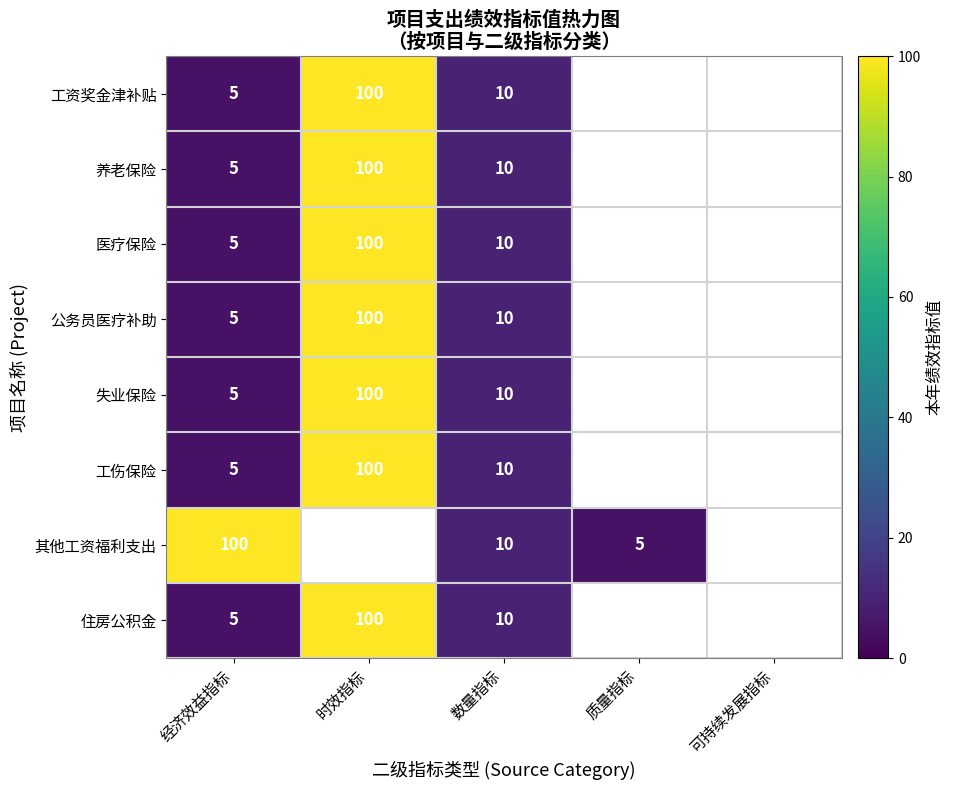

What is the difference between the highest and lowest values at 经济效益指标?

95